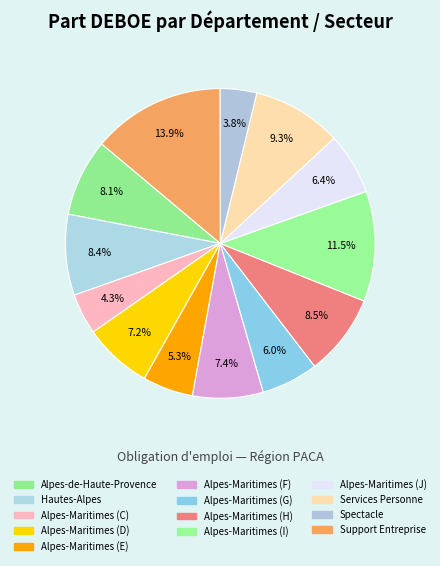

To the nearest percent, what portion does Spectacle represent?

4%